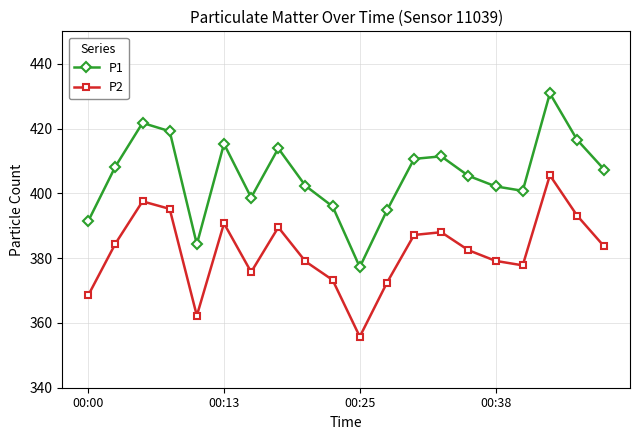

What is the maximum value shown in the chart?

430.9